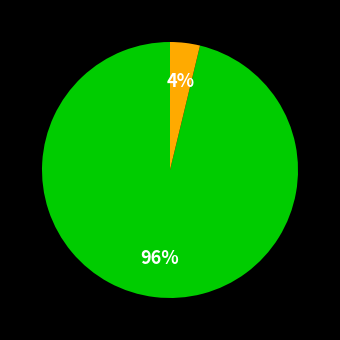

Is there a majority slice in this chart?

Yes